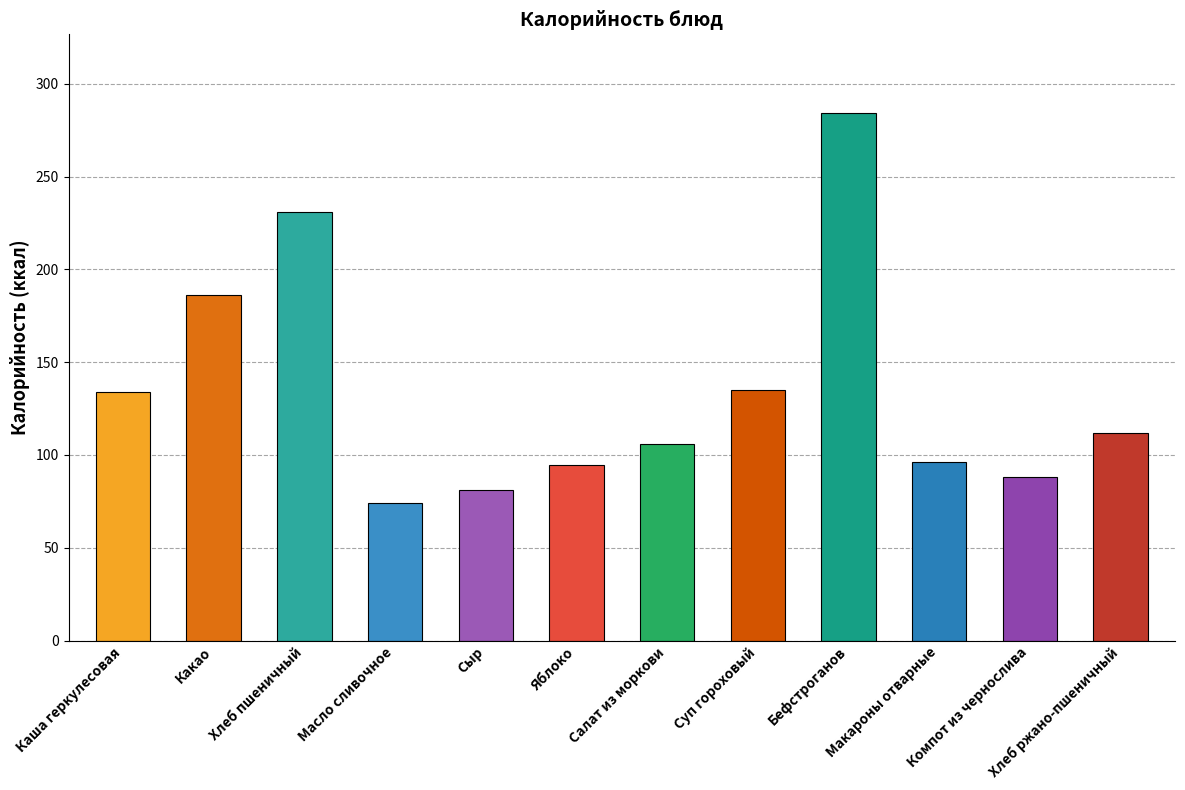

Are the bars grouped side by side (vs. stacked)?

No